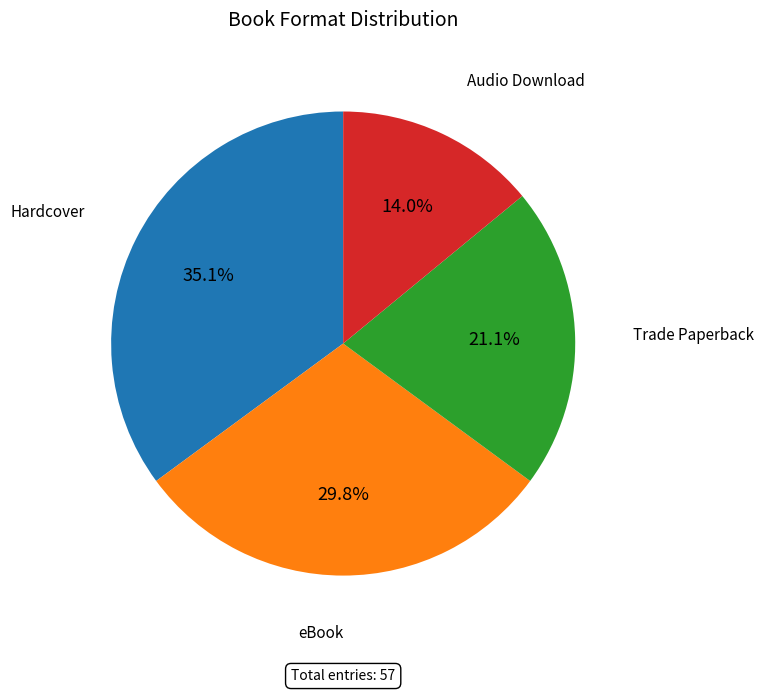

Which category has the smallest portion of the pie?

Audio Download